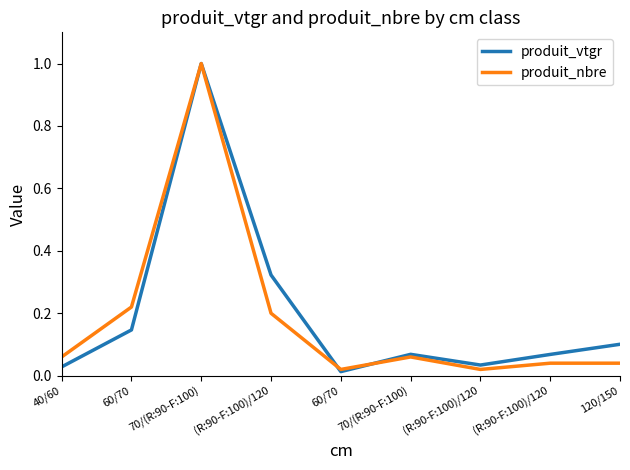

What are all the series names shown in the legend?

produit_vtgr, produit_nbre